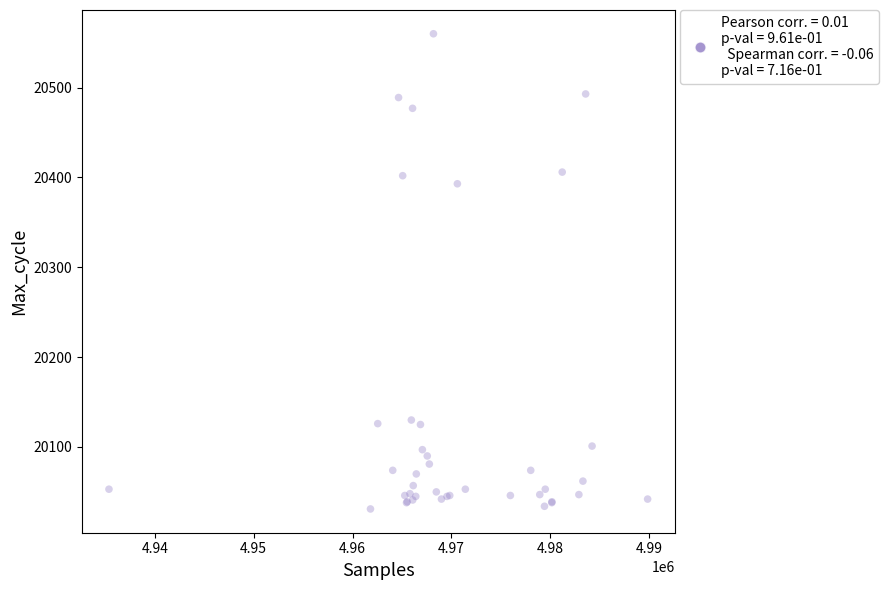

What Y value in the scatter plot is closest to 20295?

20393